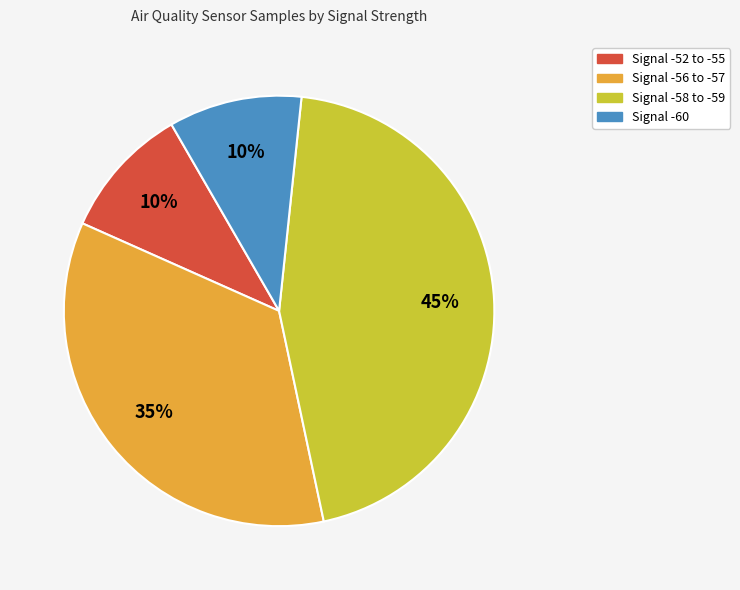

Is the sum of Signal -60 and Signal -58 to -59 greater than half?

Yes